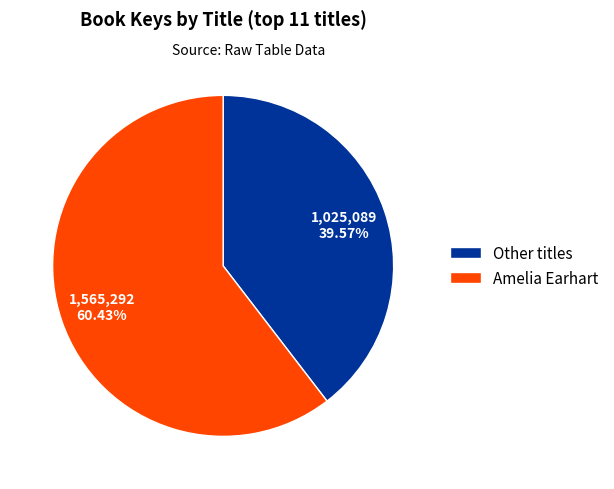

To the nearest percent, what percentage of the pie is Amelia Earhart?

60%